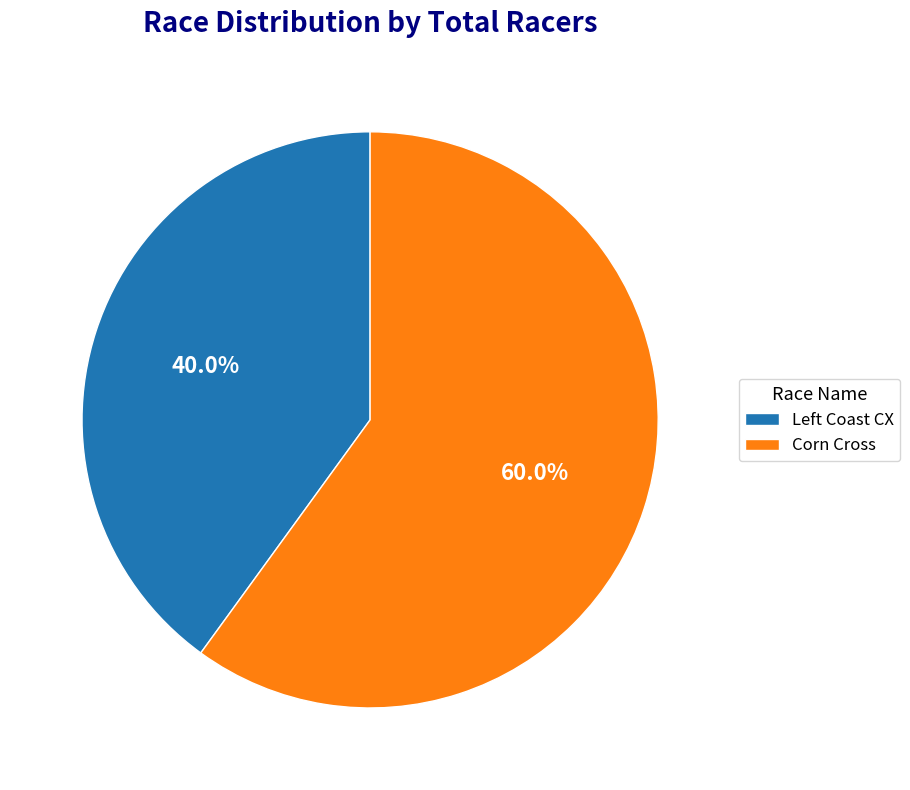

What percentage is the Corn Cross slice, to the nearest percent?

60%